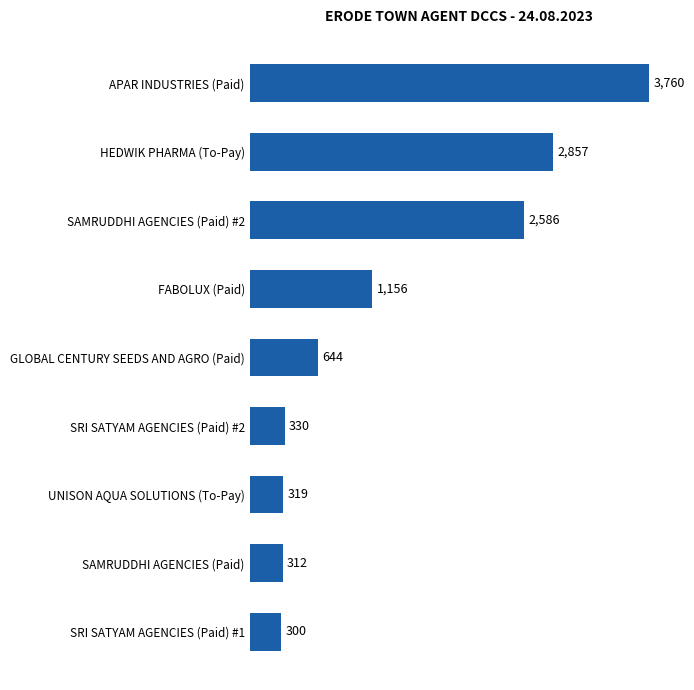

The chart shows a value of 3760 at APAR INDUSTRIES (Paid). True or false?

True